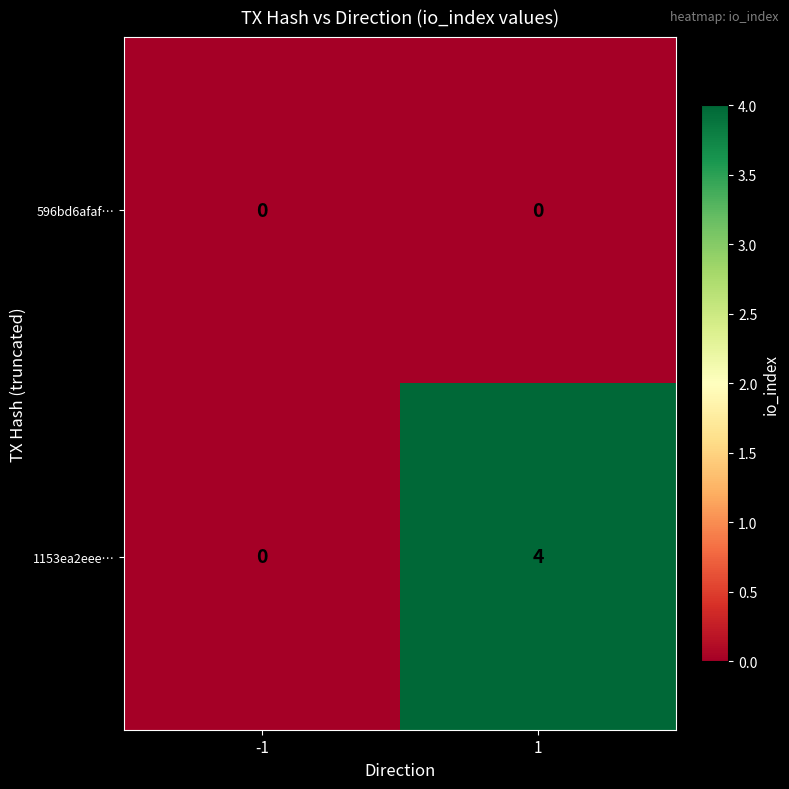

Is the value of 1153ea2eee… at 1 greater than the value of 596bd6afaf… at 1?

Yes